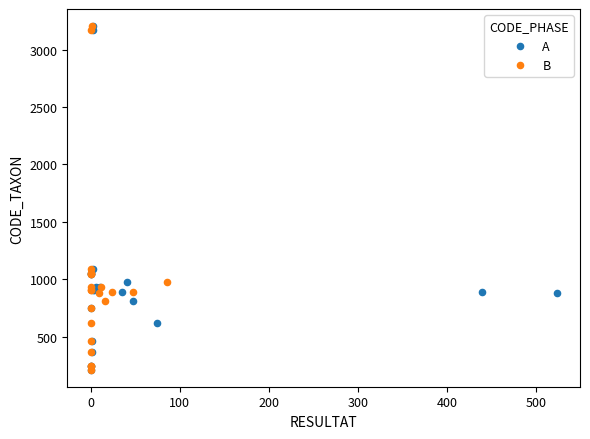

What are all the series names shown in the legend?

A, B